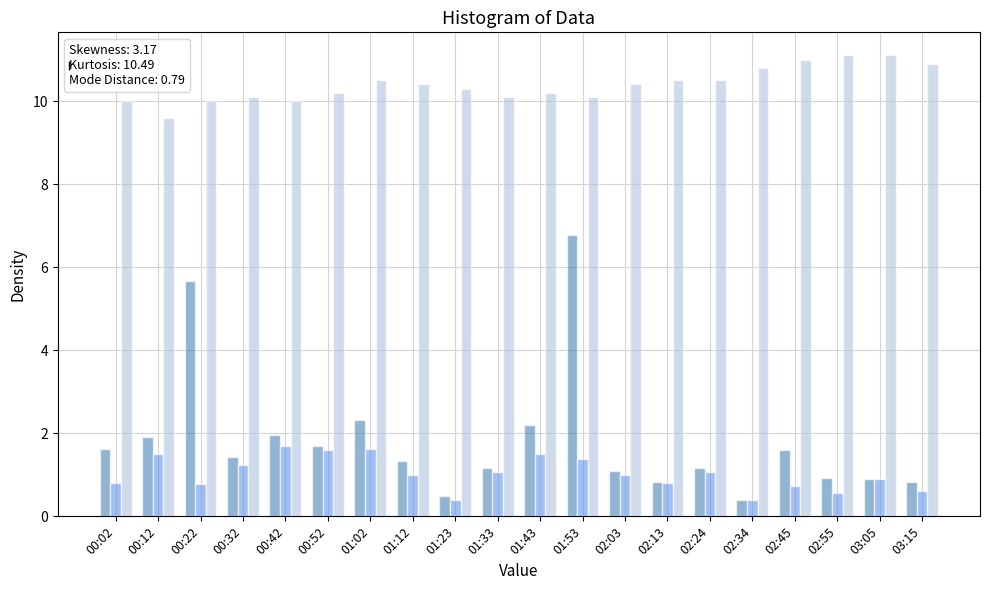

At which category is the sum across all series the highest?

01:53